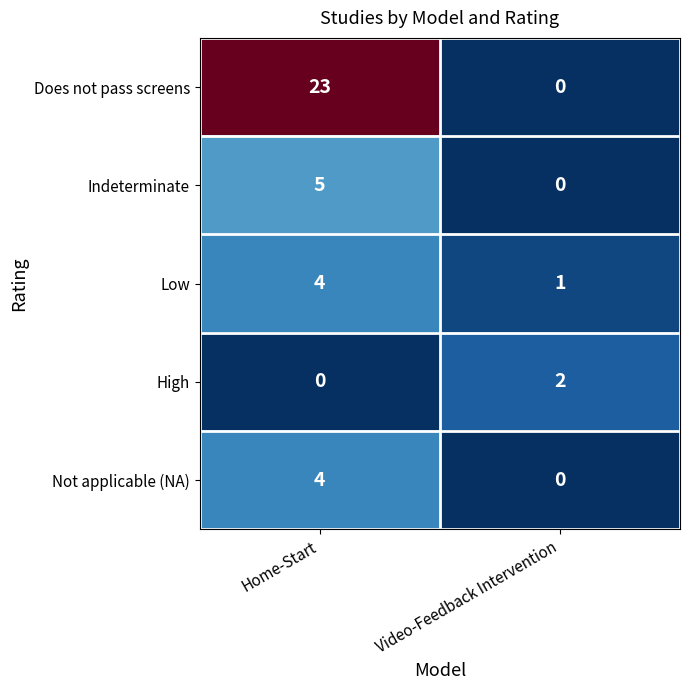

Reading right to left, what are all the values shown in this chart?

Does not pass screens: Video-Feedback Intervention=0	Home-Start=23
Indeterminate: Video-Feedback Intervention=0	Home-Start=5
Low: Video-Feedback Intervention=1	Home-Start=4
High: Video-Feedback Intervention=2	Home-Start=0
Not applicable (NA): Video-Feedback Intervention=0	Home-Start=4